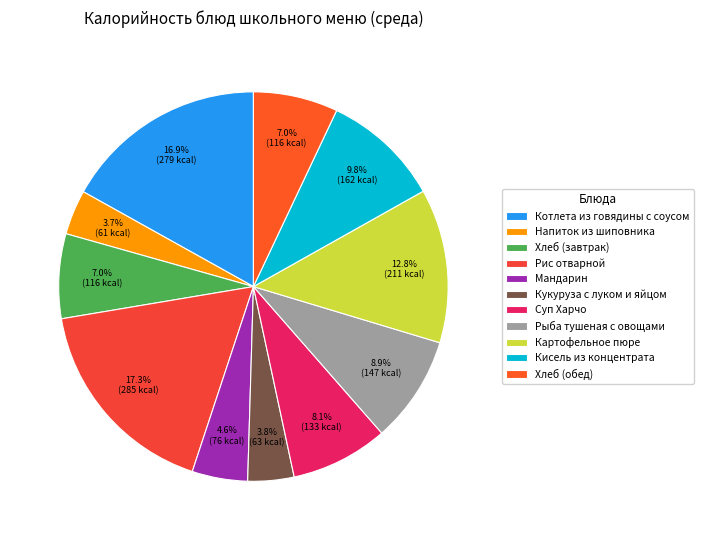

How many slices are in this pie chart?

11